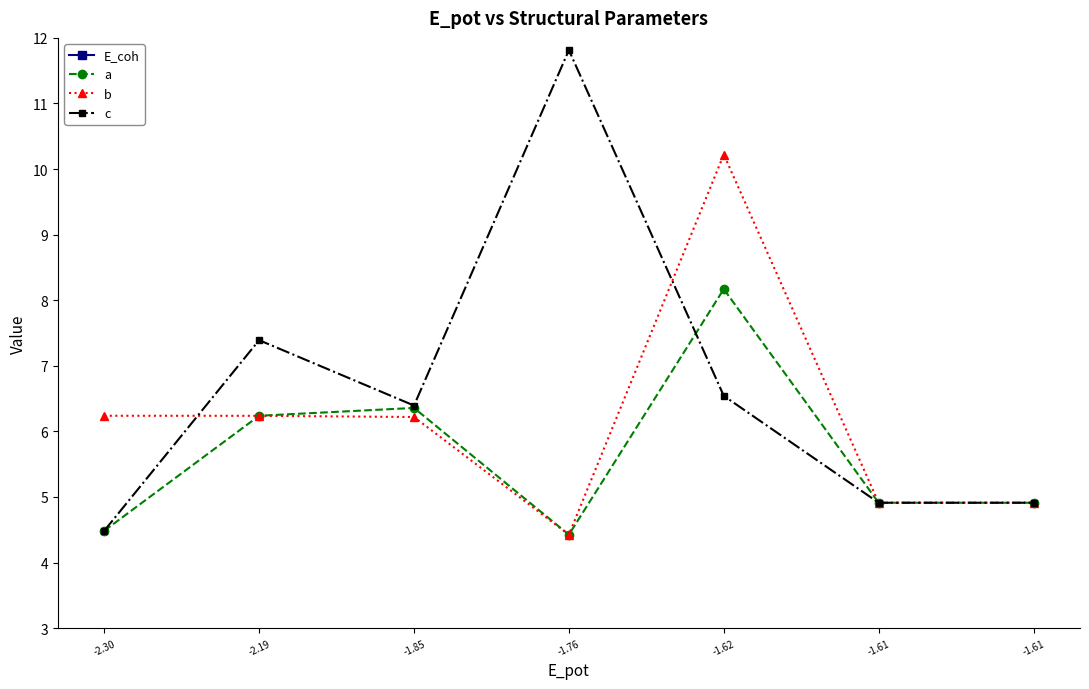

Does the chart have visible grid lines?

No